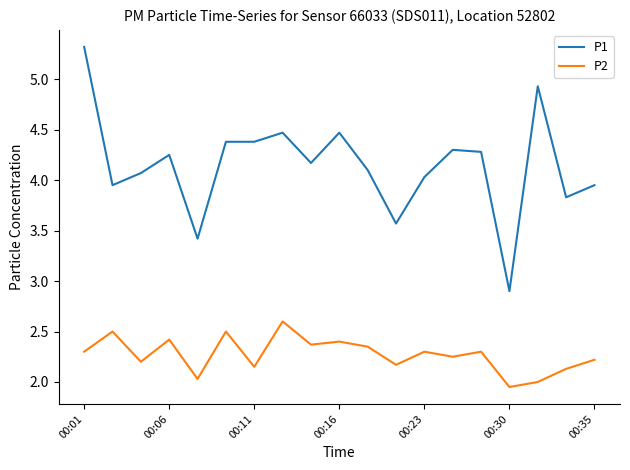

Which series has the widest spread of values?

P1